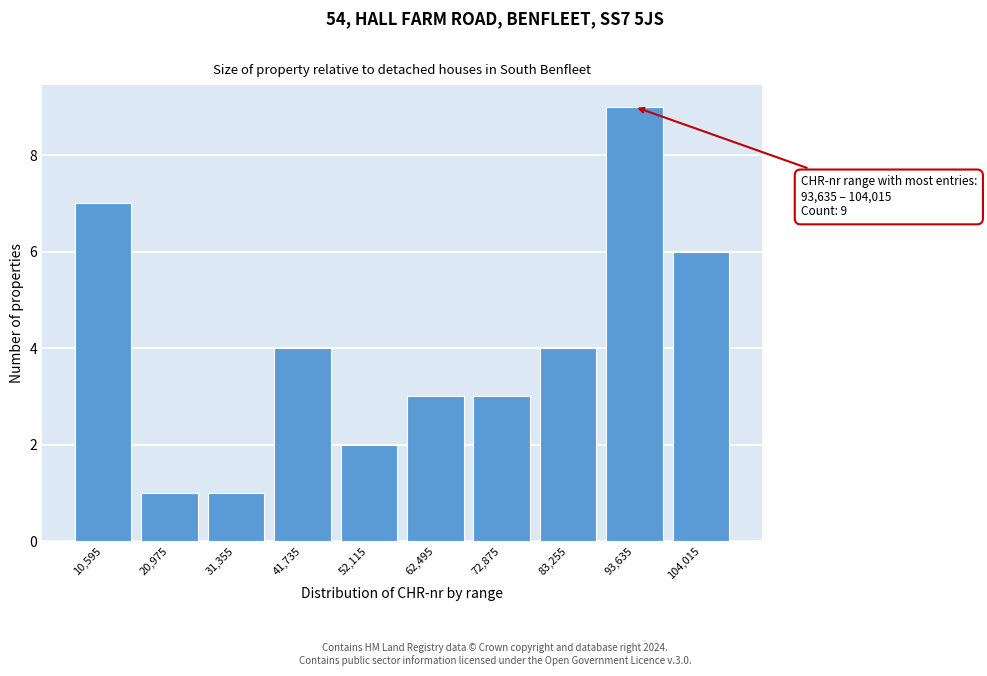

Reading left to right, extract all data points from this chart.

7	1	1	4	2	3	3	4	9	6